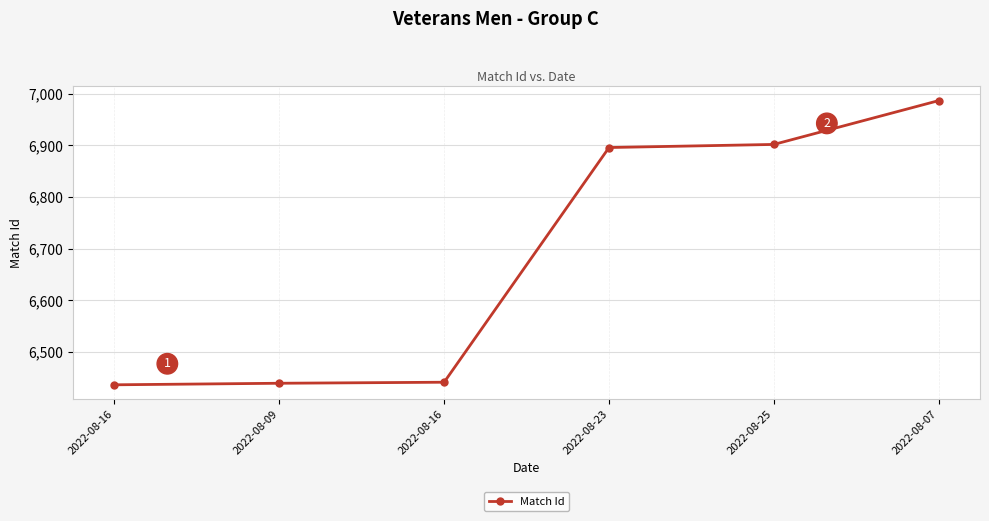

How many values are below 6896?

3